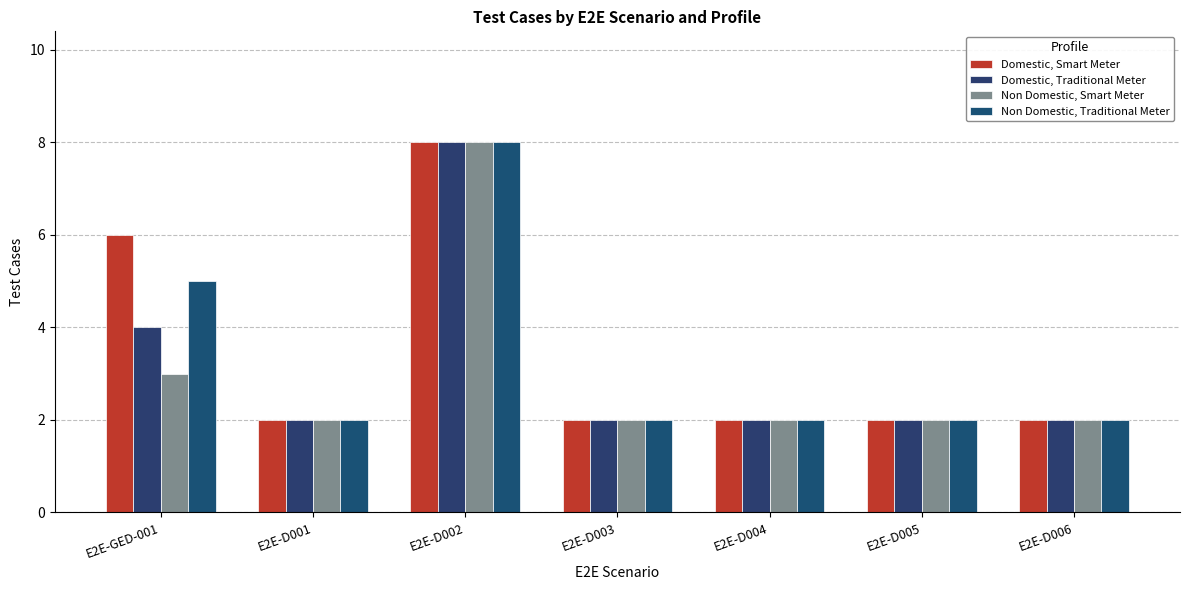

Which category has the highest value across all series?

E2E-D002